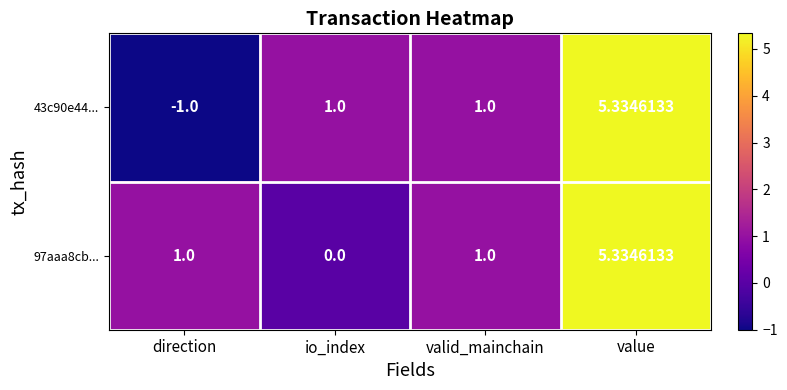

Which category has the lowest value in the 97aaa8cb... series?

io_index